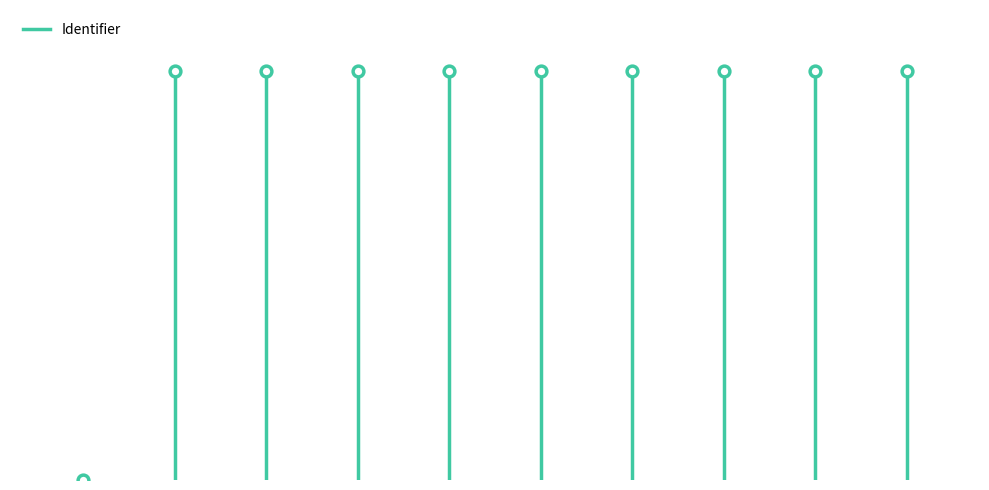

Approximately how many times larger is the value at Stap 3: De boot bouwen! compared to Stroomkring?

1.0